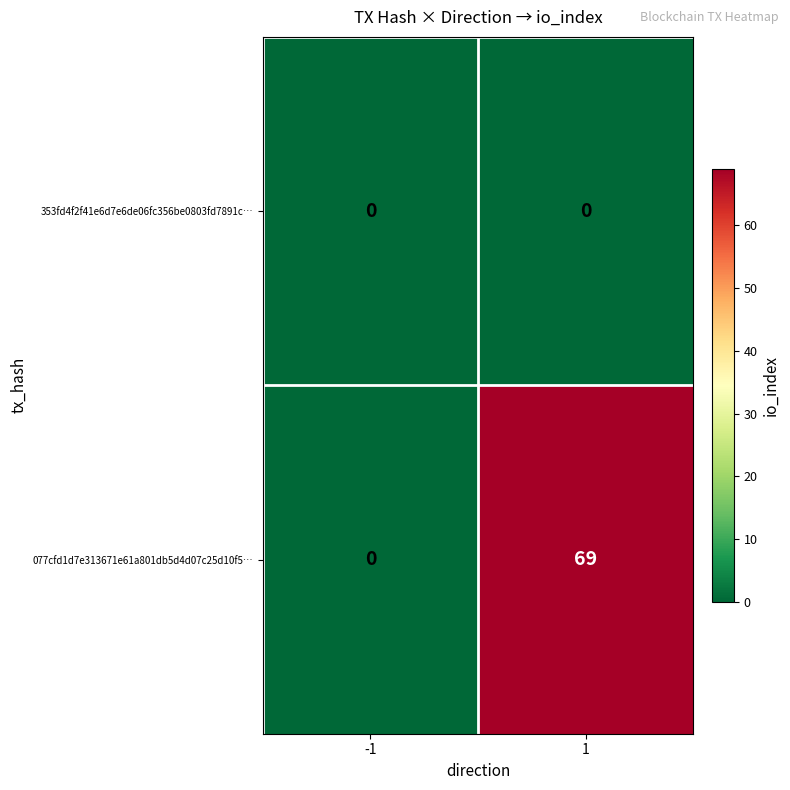

What is the difference between the maximum and minimum values in the 077cfd1d7e313671e61a801db5d4d07c25d10f5… series?

69